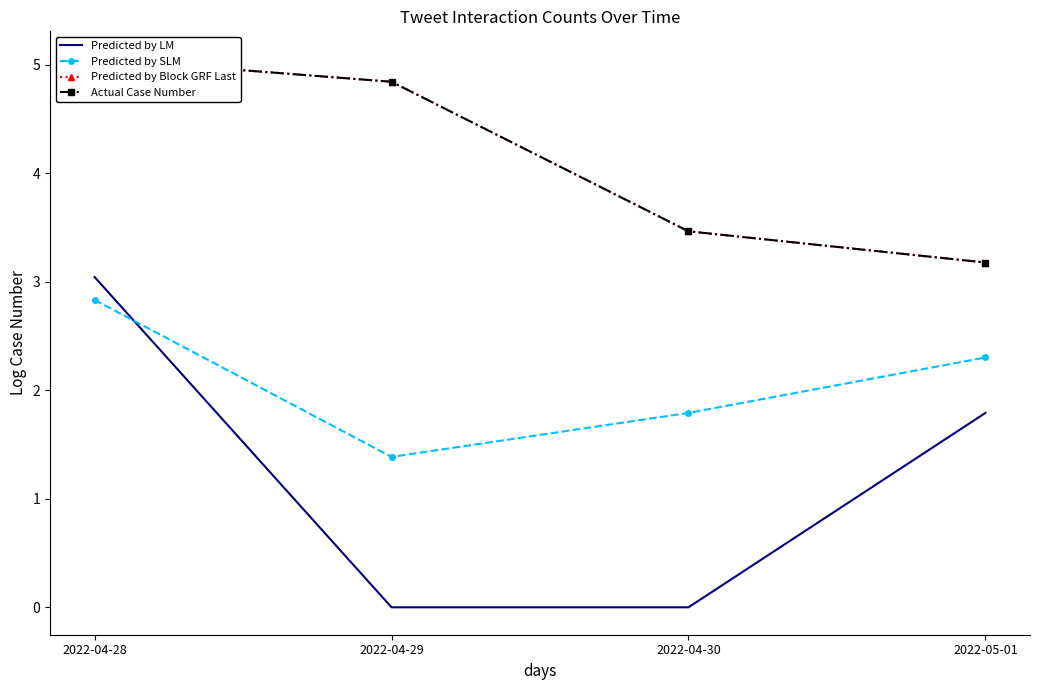

What is the difference between the Actual Case Number values at 2022-04-29 and 2022-04-30?

1.4